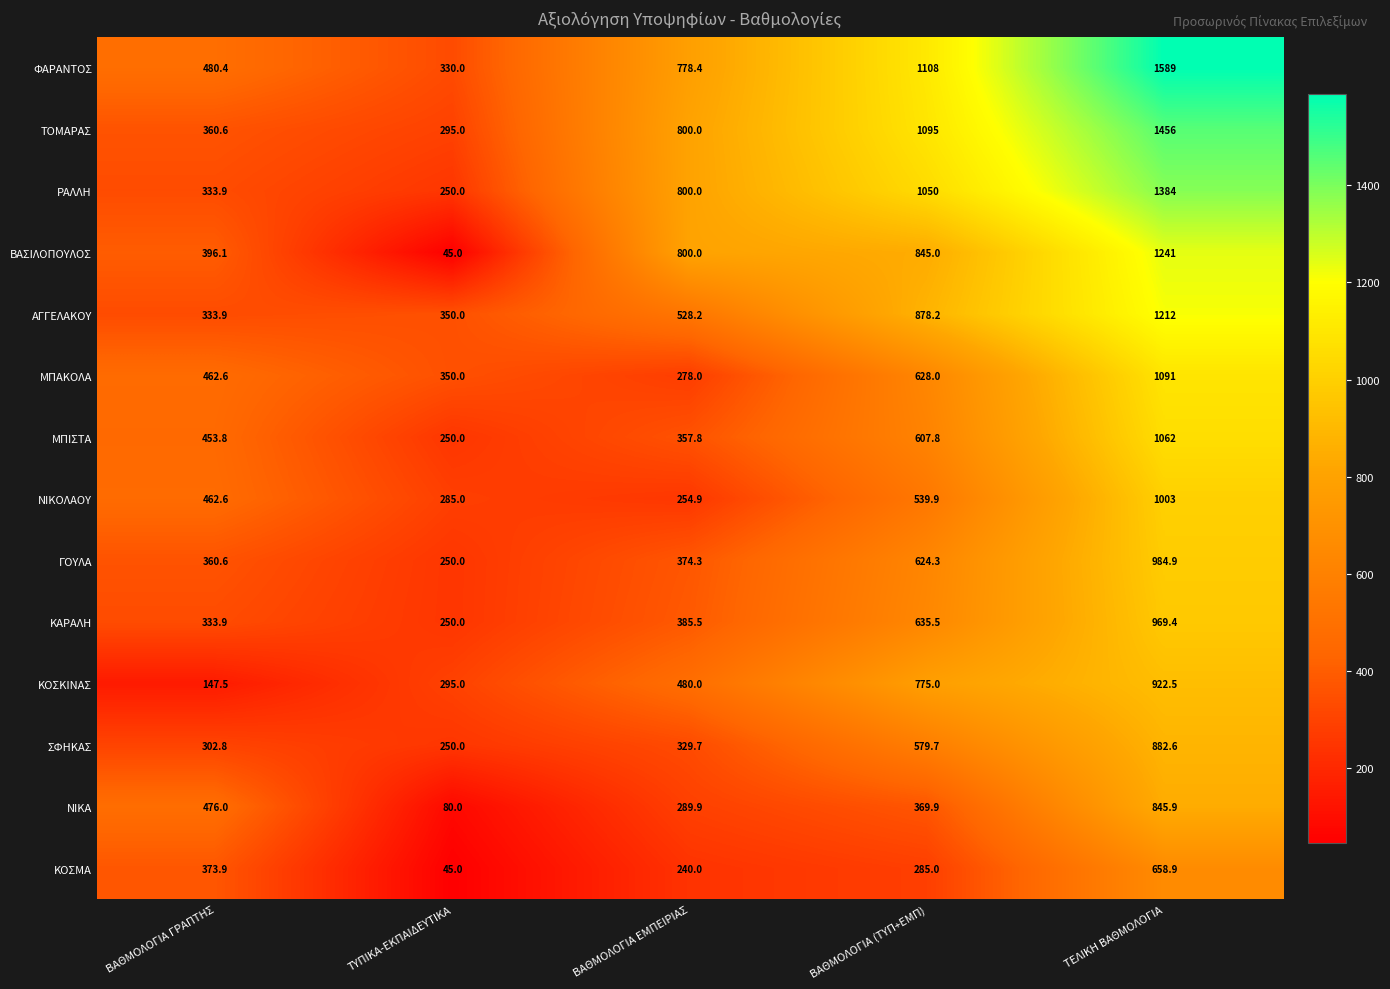

What is the spread (max minus min) of values at ΒΑΘΜΟΛΟΓΙΑ (ΤΥΠ+ΕΜΠ)?

823.0